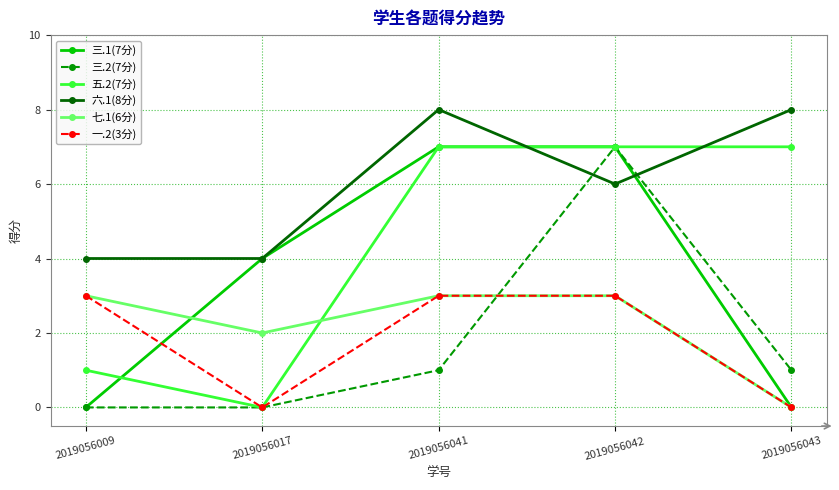

What is the approximate value of 六.1(8分) at 2019056017?

4